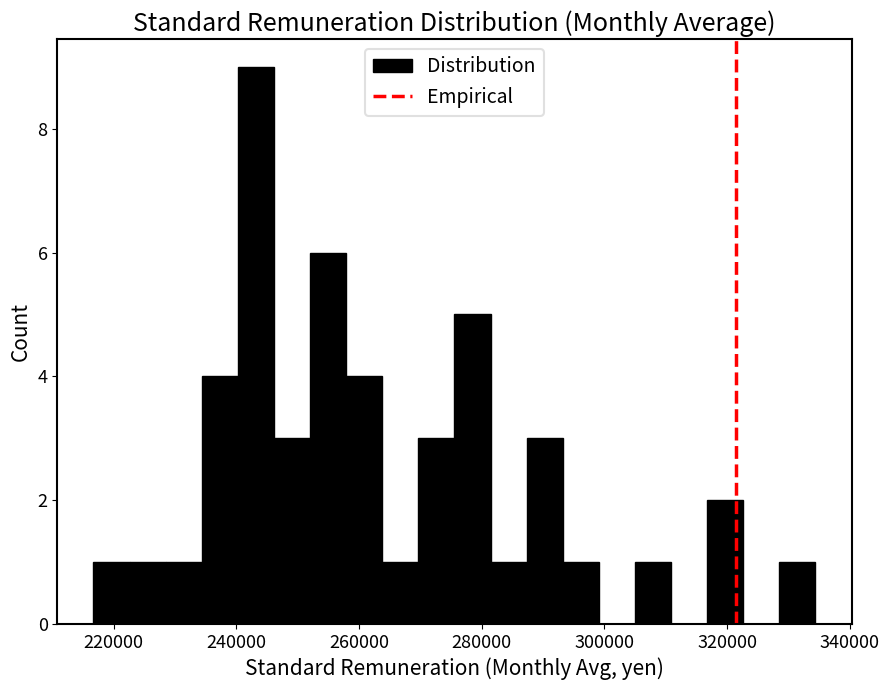

Read against the x-axis, roughly where is the centre of the tallest bar?

244000